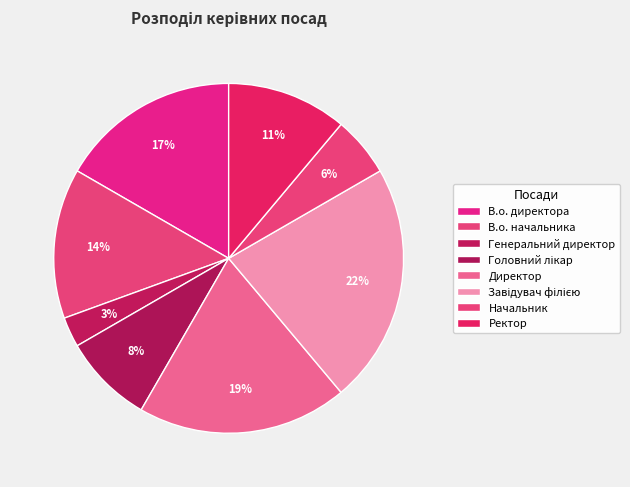

How many slices are in this pie chart?

8